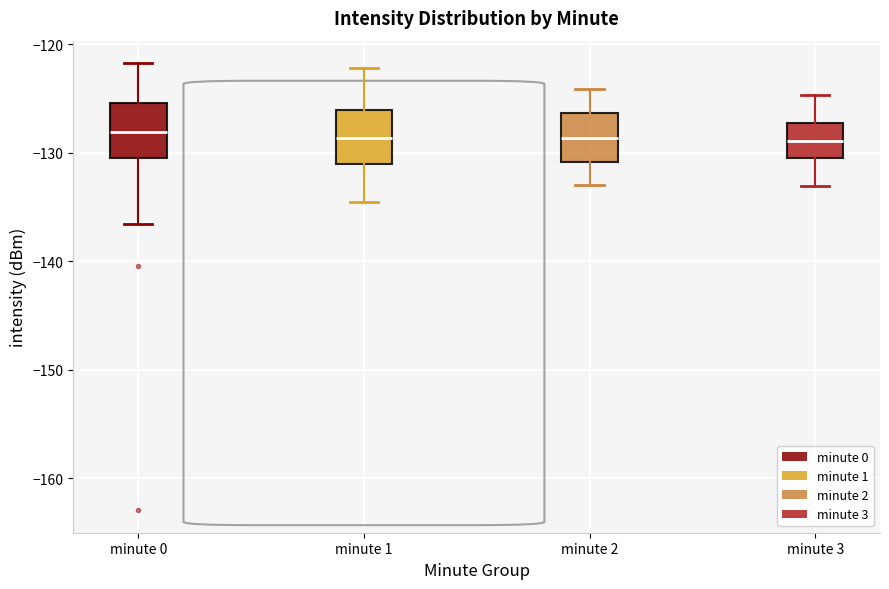

Reading left to right, transcribe this box plot: for each box, give where its median line is, the range the box spans, and where its two whiskers end, as read against the y-axis. The values are not printed on the chart, so give them approximately, as read against the axis.

minute 0: median -128, box -130 to -125, whiskers -137 to -122
minute 1: median -129, box -131 to -126, whiskers -135 to -122
minute 2: median -129, box -131 to -126, whiskers -133 to -124
minute 3: median -129, box -130 to -127, whiskers -133 to -125